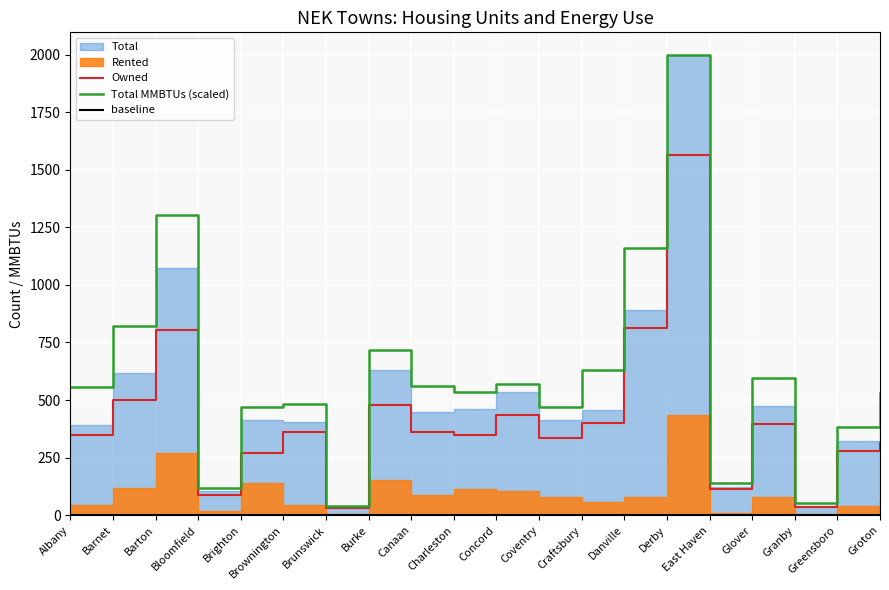

What is the sum of all Total MMBTUs (scaled) values?

12132.9